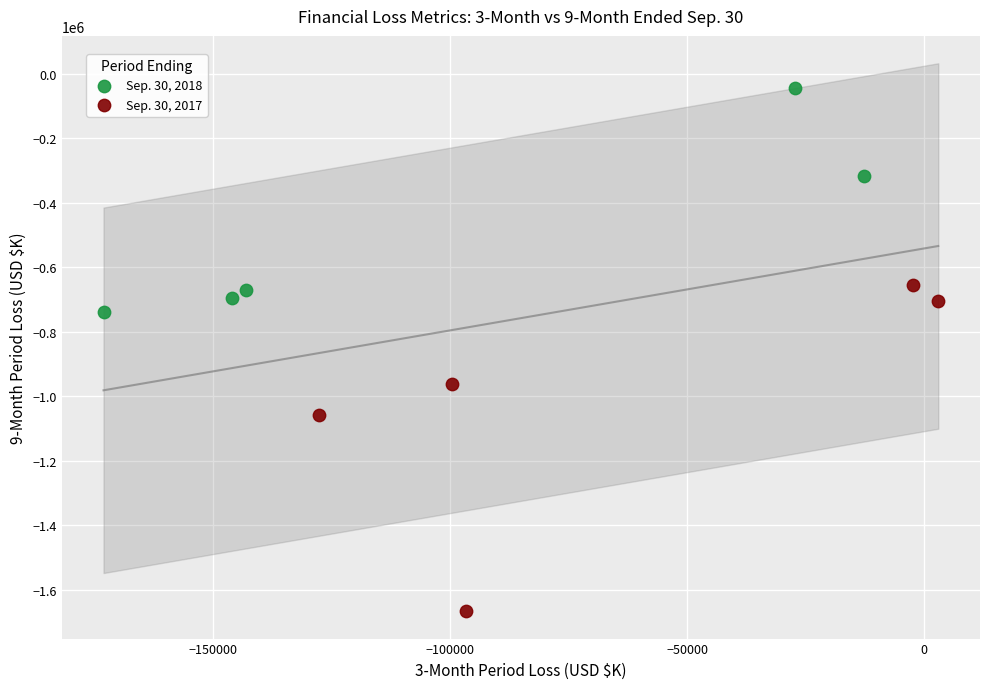

Which series contains the highest Y value?

Sep. 30, 2018